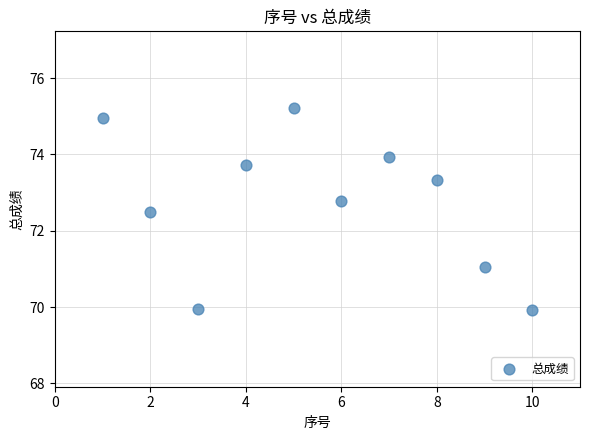

What Y value in the scatter plot is closest to 72?

72.5